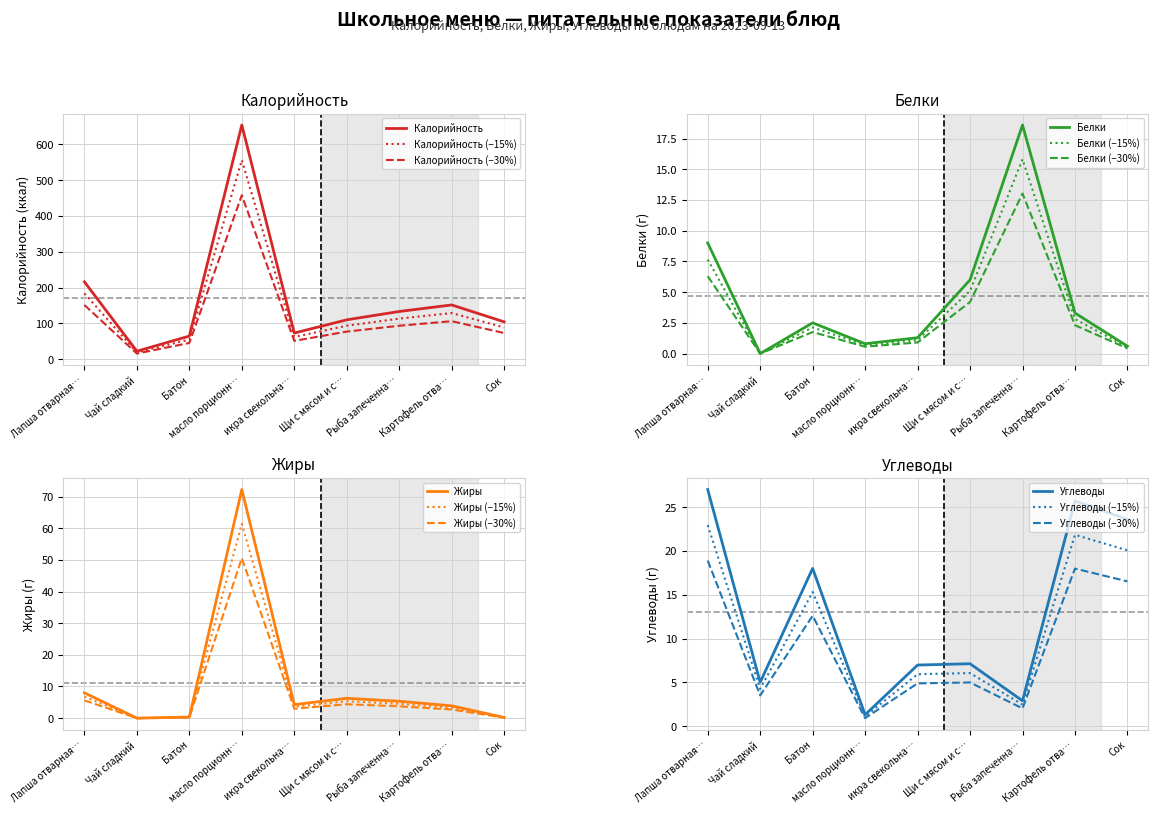

At how many categories does at least one series exceed 15?

9